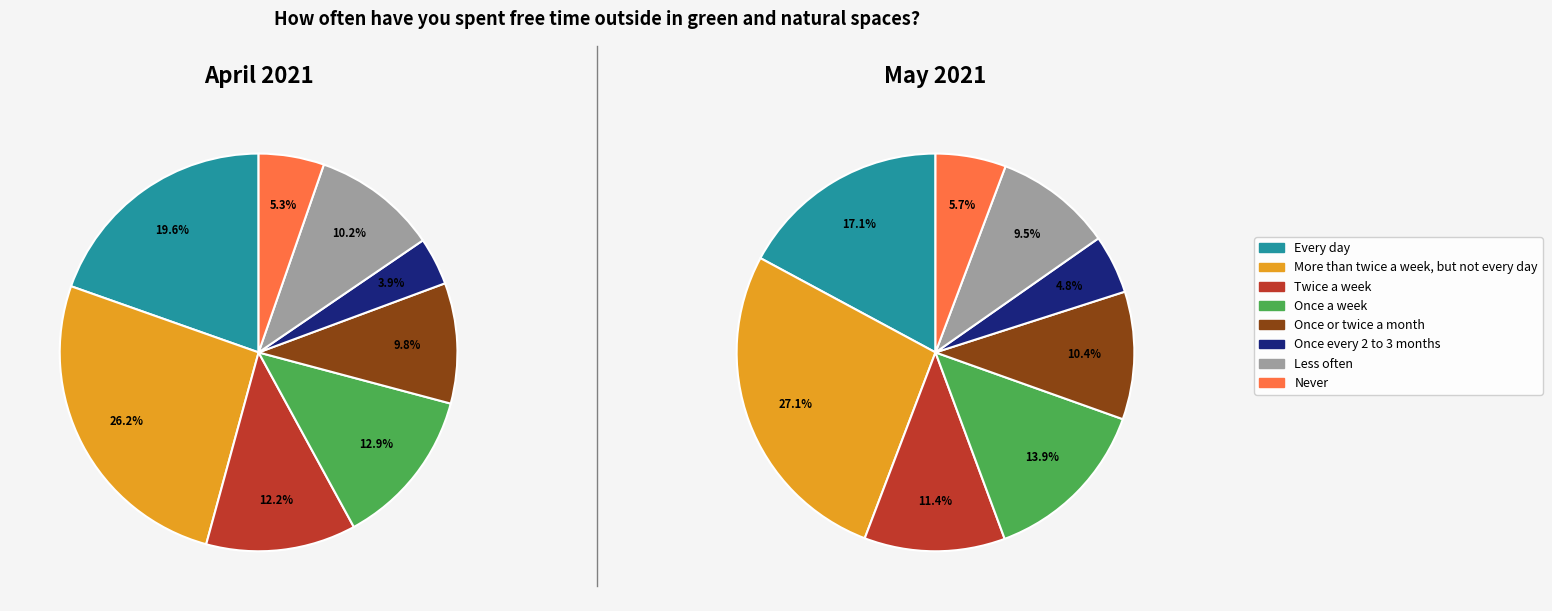

To the nearest percent, what is the difference between the largest and smallest slice percentages?

22%